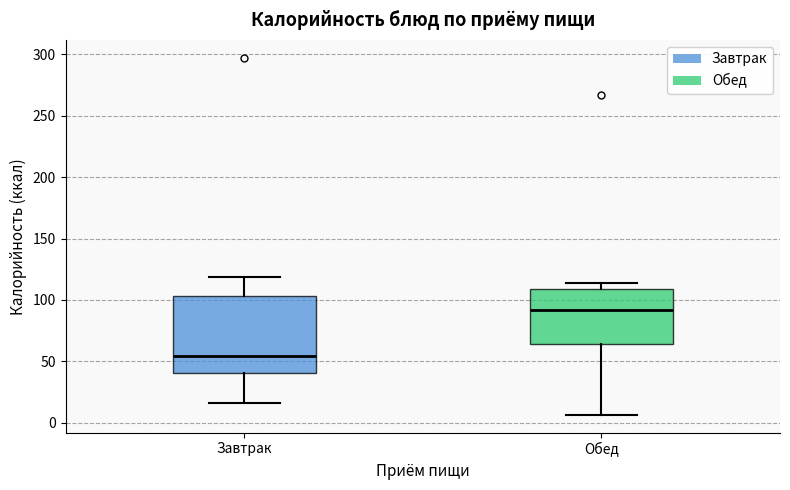

Where does the upper whisker of the box for Завтрак end on the y-axis? The values are not printed on the chart, so give them approximately, as read against the axis.

120